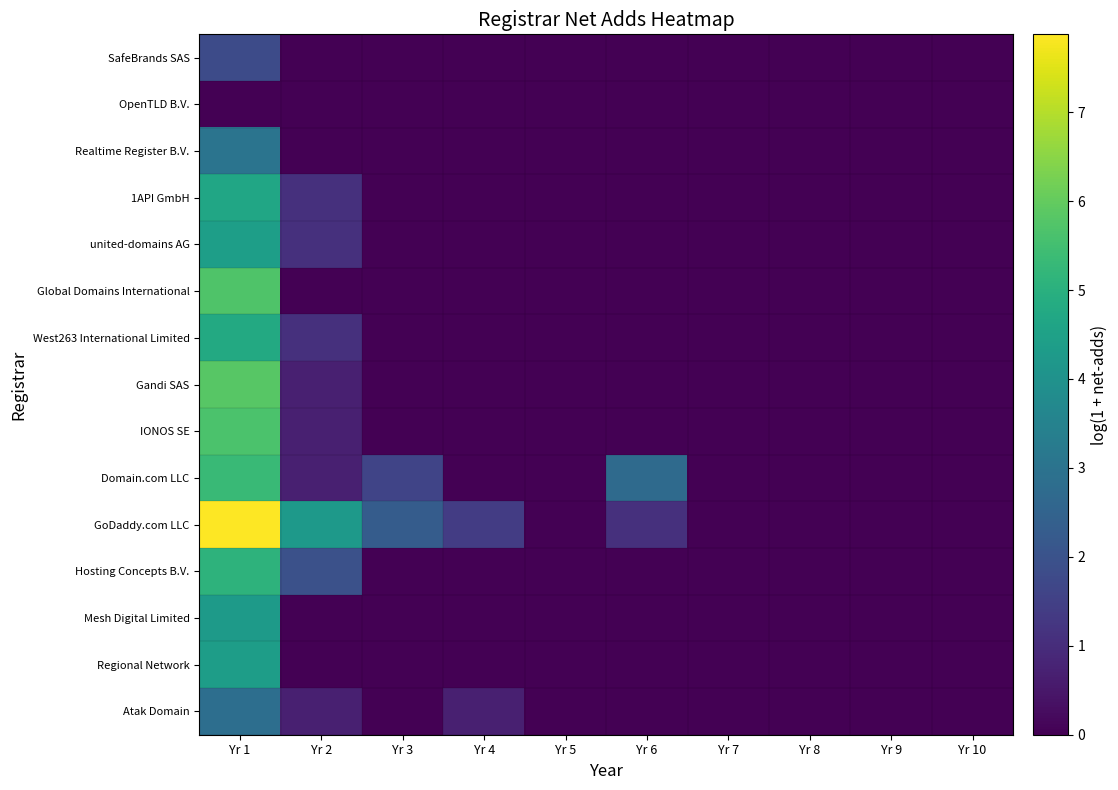

Between Yr 5 and Yr 8, which is larger?

Yr 5